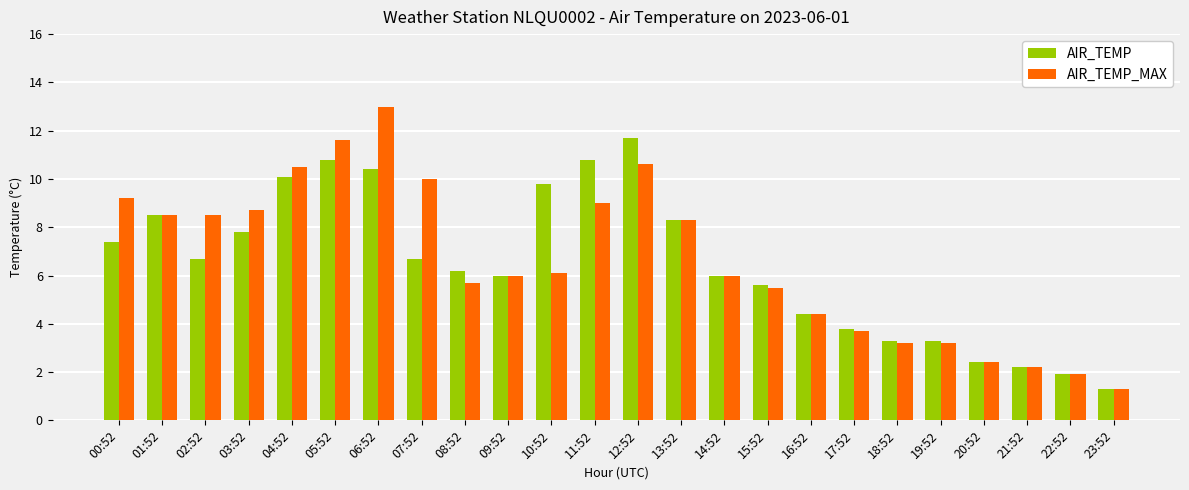

What is the sum of the AIR_TEMP values at 15:52 and 08:52?

11.8